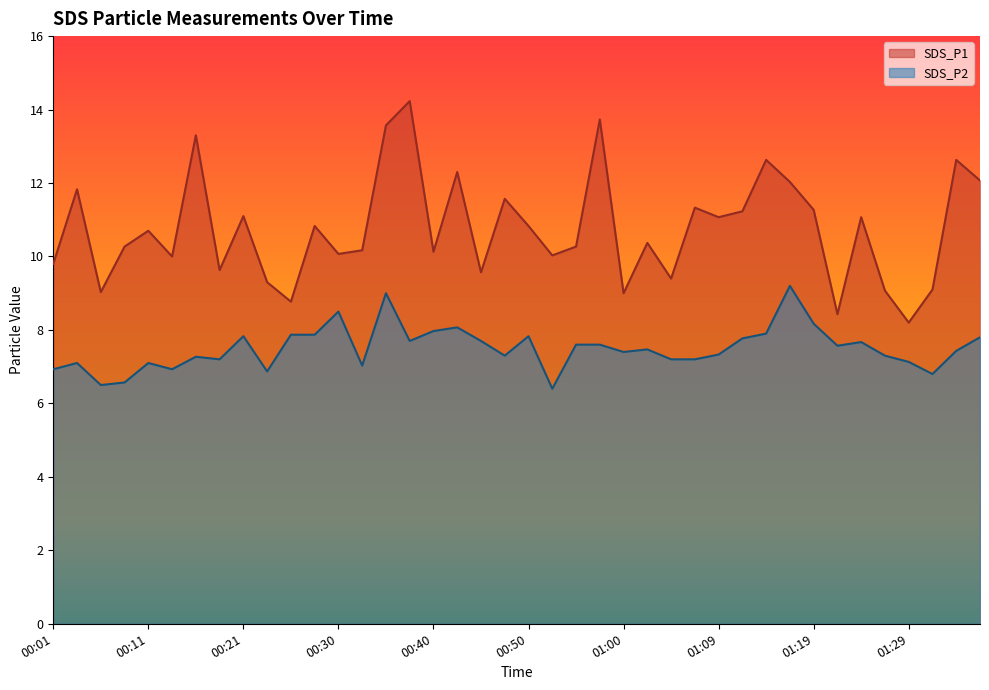

Reading left to right, list all the values displayed in this chart.

SDS_P1: 00:01=9.8	00:04=11.8	00:06=9.0	00:09=10.3	00:11=10.7	00:13=10.0	00:16=13.3	00:18=9.6	00:21=11.1	00:23=9.3	00:26=8.8	00:28=10.8	00:30=10.1	00:33=10.2	00:35=13.6	00:38=14.2	00:40=10.1	00:43=12.3	00:45=9.6	00:47=11.6	00:50=10.8	00:52=10.0	00:55=10.3	00:57=13.7	01:00=9.0	01:02=10.4	01:05=9.4	01:07=11.3	01:09=11.1	01:12=11.2	01:14=12.6	01:17=12.0	01:19=11.3	01:22=8.4	01:24=11.1	01:27=9.1	01:29=8.2	01:32=9.1	01:34=12.6	01:36=12.1
SDS_P2: 00:01=6.9	00:04=7.1	00:06=6.5	00:09=6.6	00:11=7.1	00:13=6.9	00:16=7.3	00:18=7.2	00:21=7.8	00:23=6.9	00:26=7.9	00:28=7.9	00:30=8.5	00:33=7.0	00:35=9.0	00:38=7.7	00:40=8.0	00:43=8.1	00:45=7.7	00:47=7.3	00:50=7.8	00:52=6.4	00:55=7.6	00:57=7.6	01:00=7.4	01:02=7.5	01:05=7.2	01:07=7.2	01:09=7.3	01:12=7.8	01:14=7.9	01:17=9.2	01:19=8.2	01:22=7.6	01:24=7.7	01:27=7.3	01:29=7.1	01:32=6.8	01:34=7.4	01:36=7.8